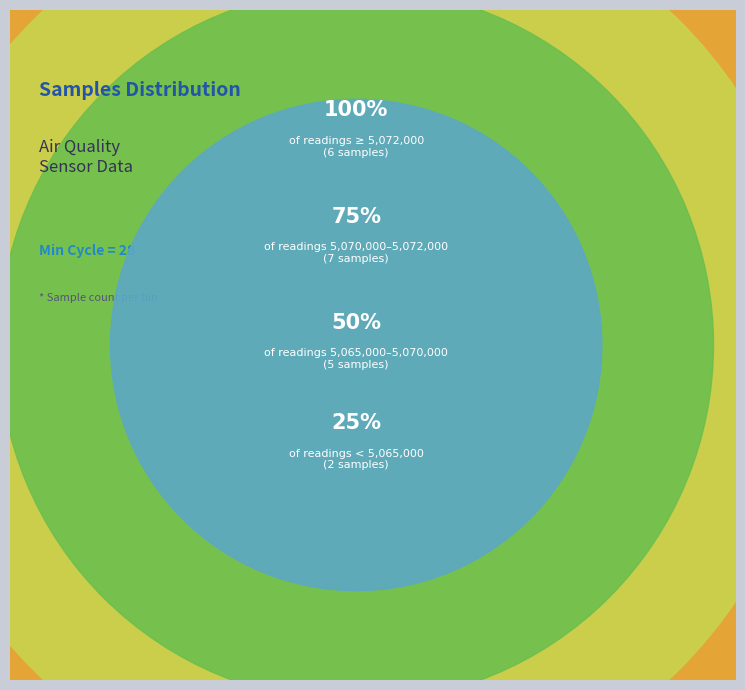

Between 28 and 28, which is larger?

28